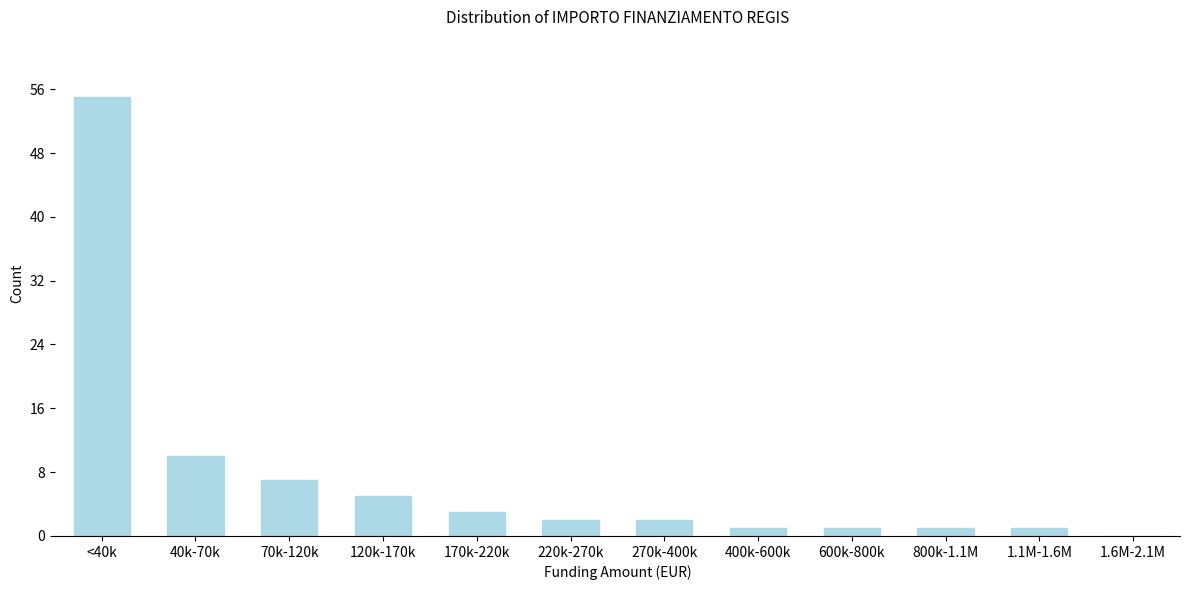

Reading left to right, list all the values displayed in this chart.

<40k=55	40k-70k=10	70k-120k=7	120k-170k=5	170k-220k=3	220k-270k=2	270k-400k=2	400k-600k=1	600k-800k=1	800k-1.1M=1	1.1M-1.6M=1	1.6M-2.1M=0